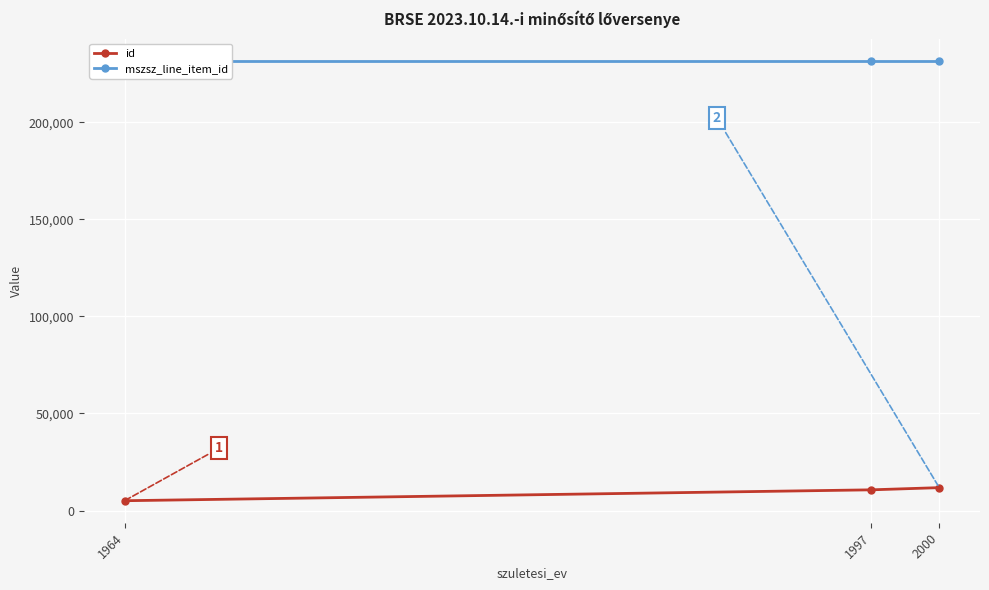

How many series are shown in this chart?

2